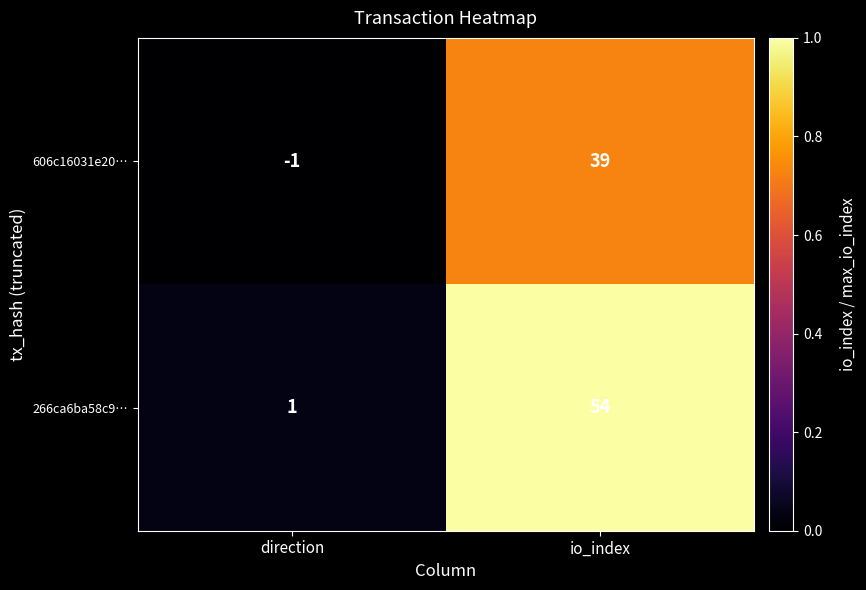

What is the difference between the maximum and minimum values in the 606c16031e20… series?

40